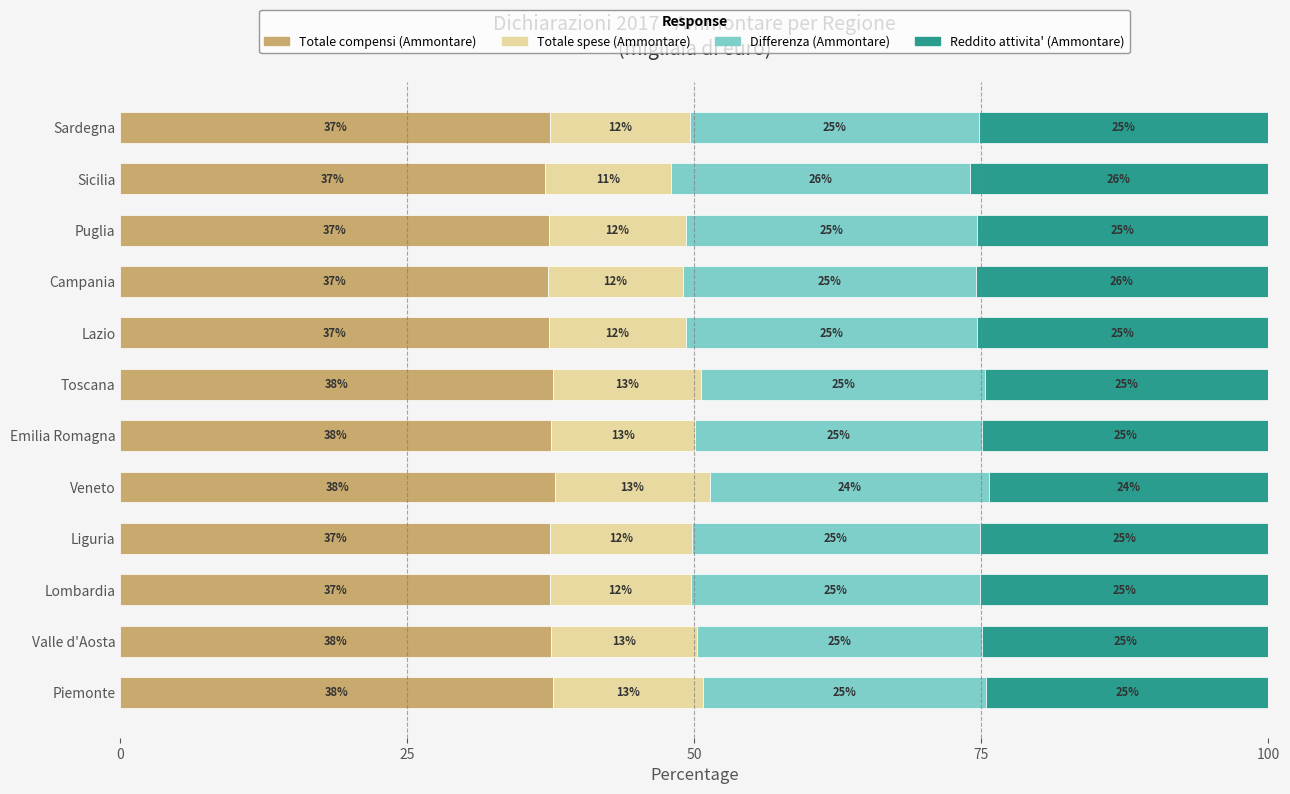

What is the lowest value of the Totale compensi (Ammontare) series?

37.0